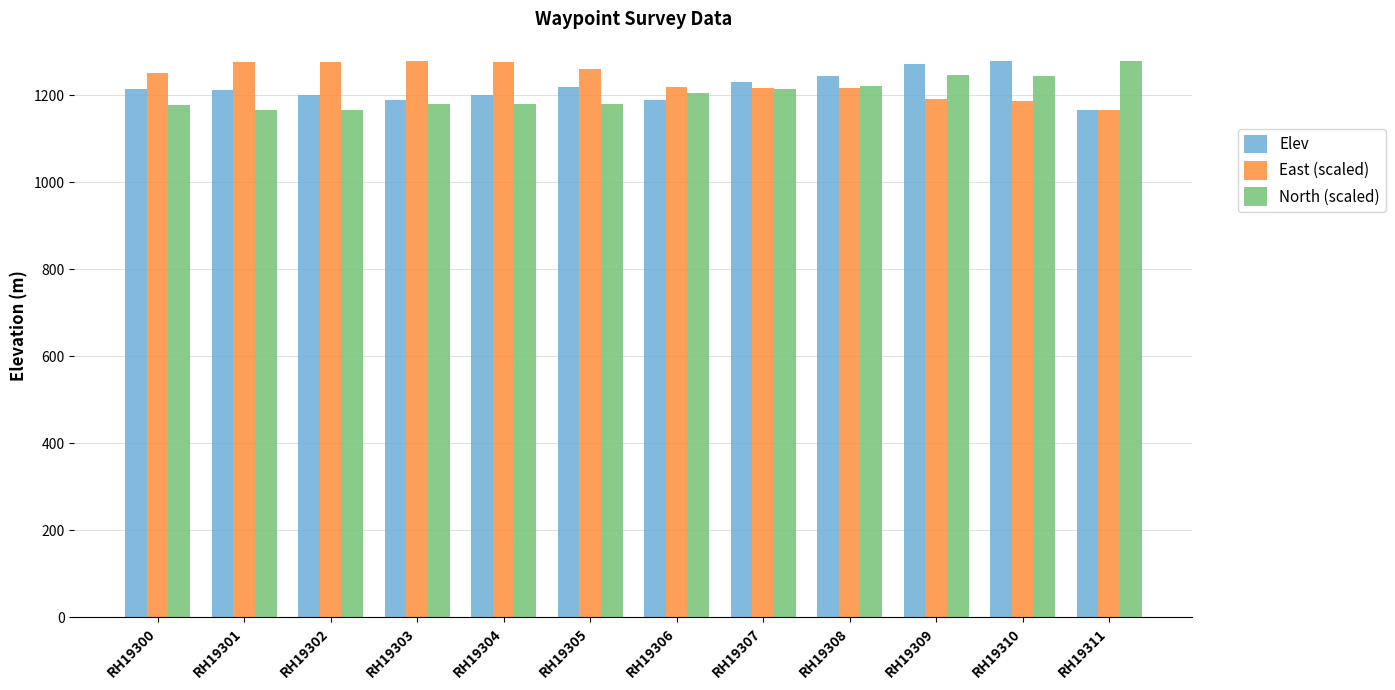

What value does the North (scaled) series have at RH19303?

1179.3